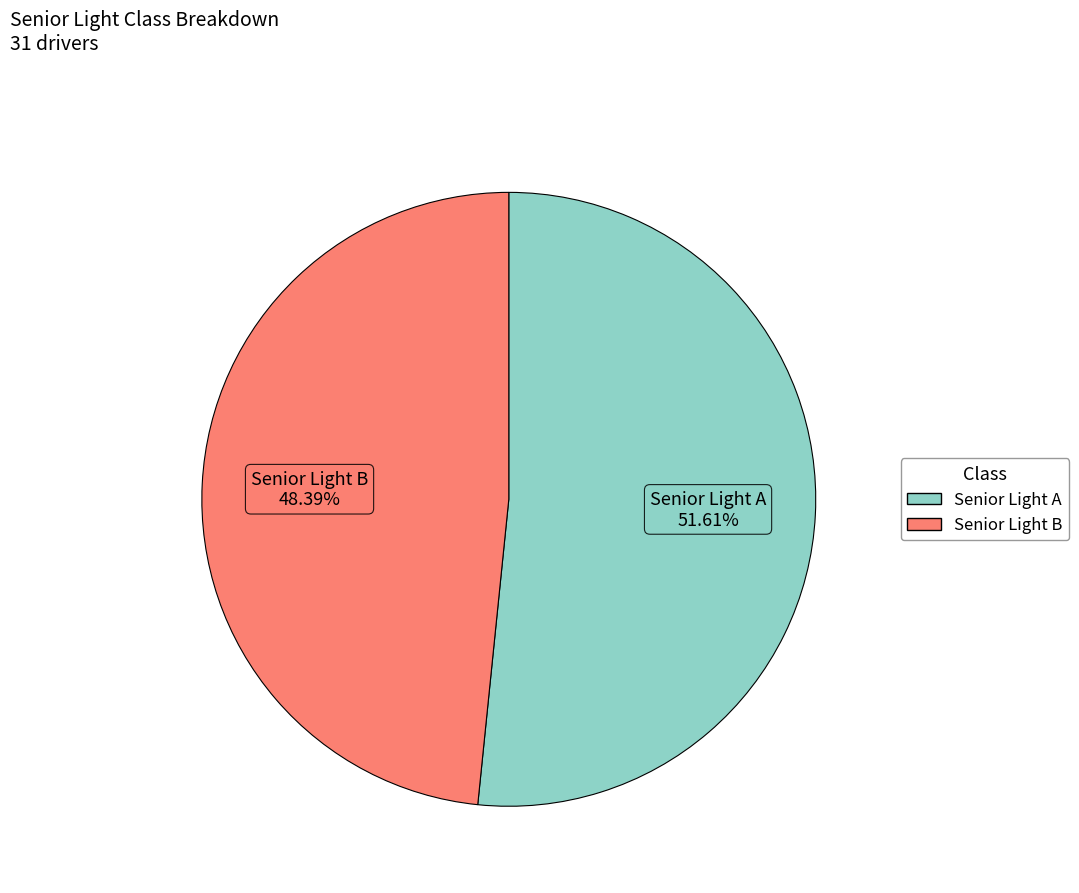

How many segments does this pie chart have?

2